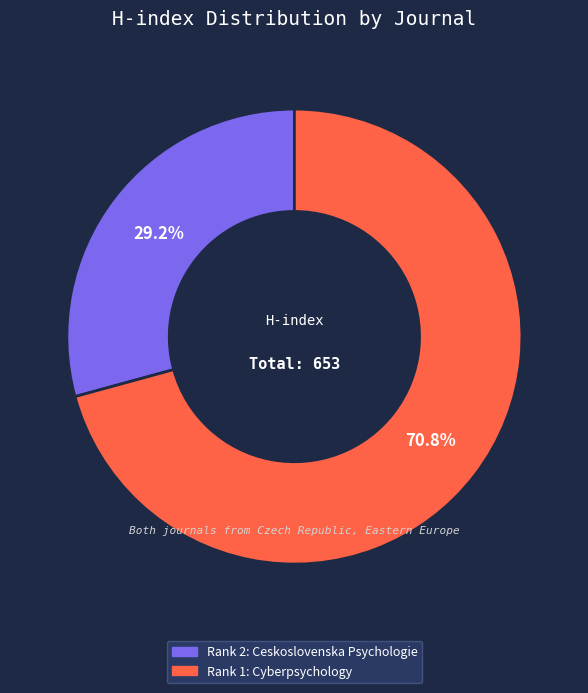

Does any single category account for the majority?

Yes